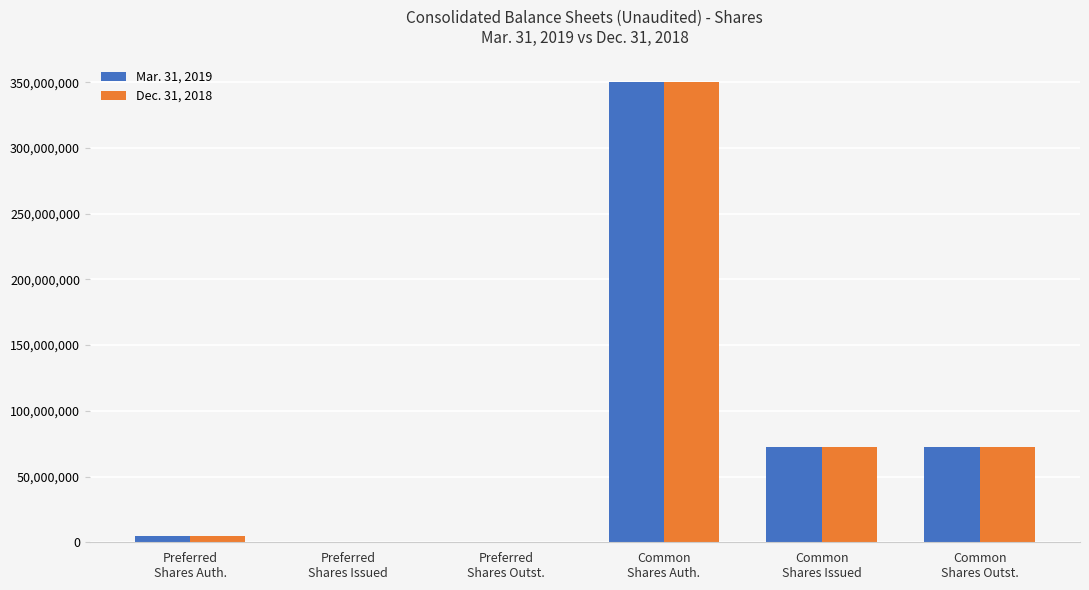

What is the greatest value displayed?

350000000